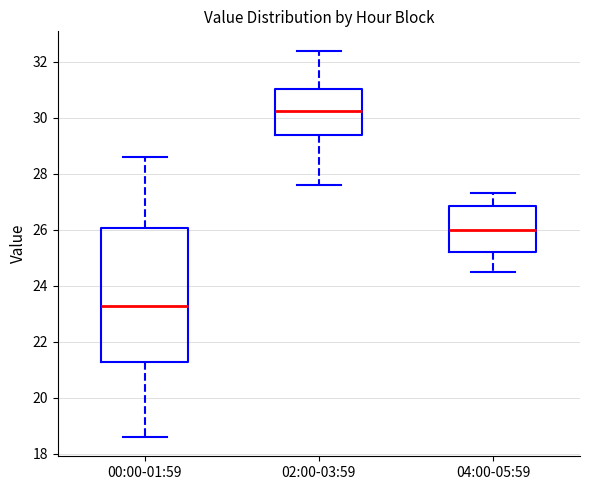

Which box has the highest median line?

02:00-03:59